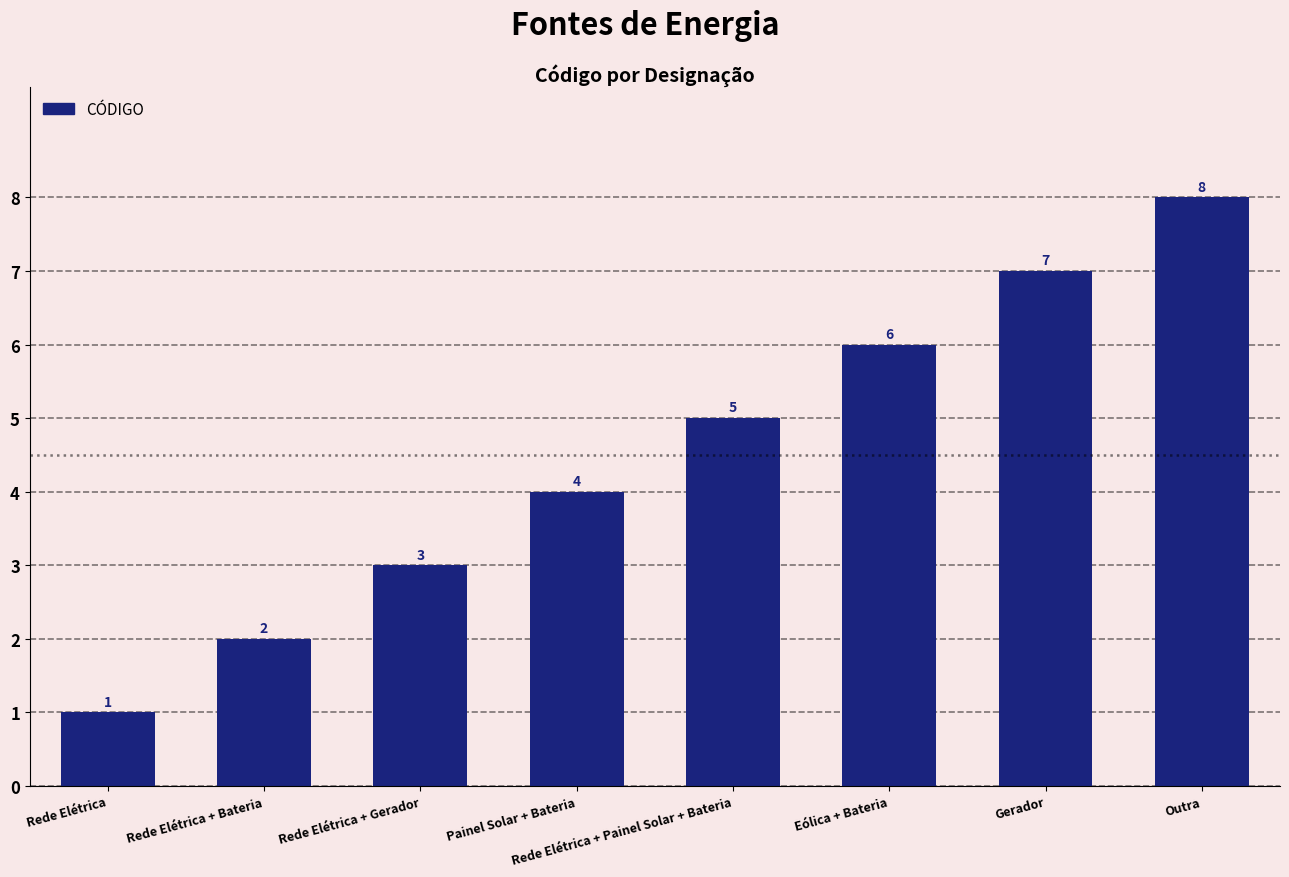

What is the value of the 1st bar from the left?

1